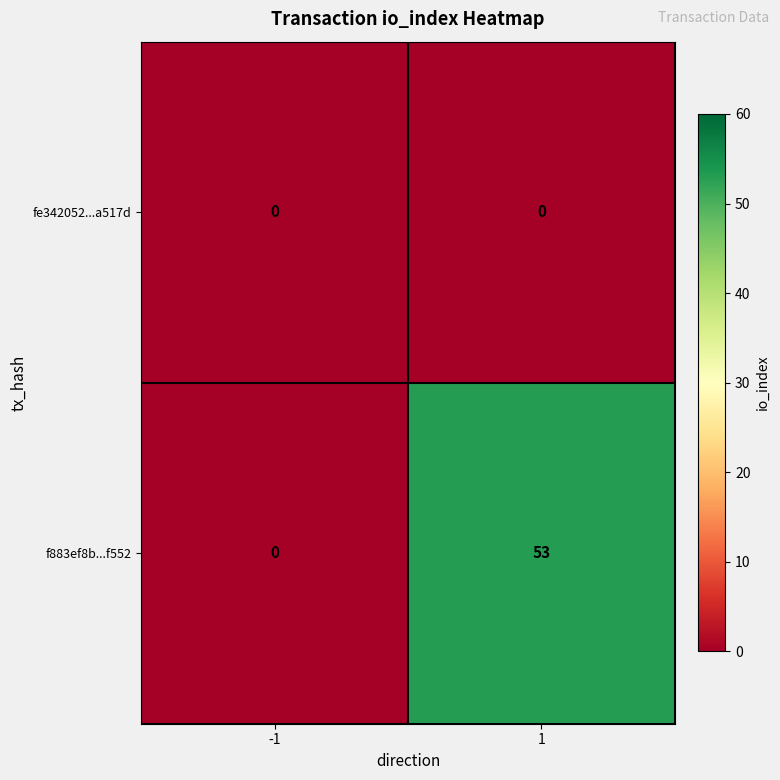

Which series has the largest total across all categories?

f883ef8b...f552